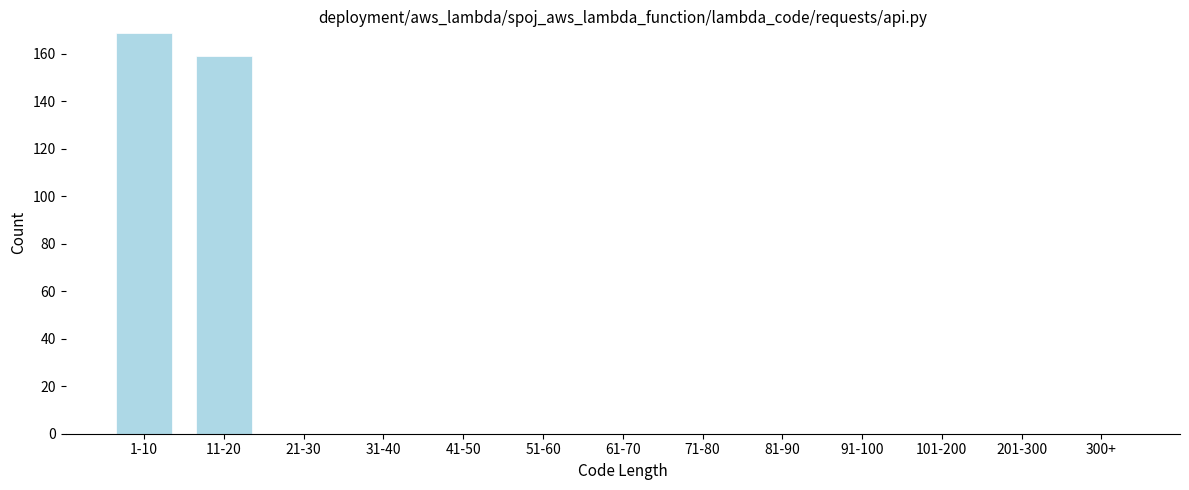

Reading left to right, extract all data points from this chart.

1-10=169	11-20=159	21-30=0	31-40=0	41-50=0	51-60=0	61-70=0	71-80=0	81-90=0	91-100=0	101-200=0	201-300=0	300+=0